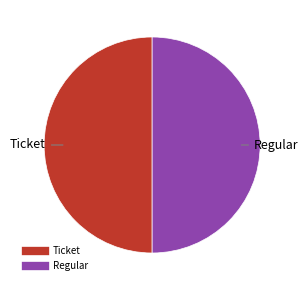

How many segments does this pie chart have?

2